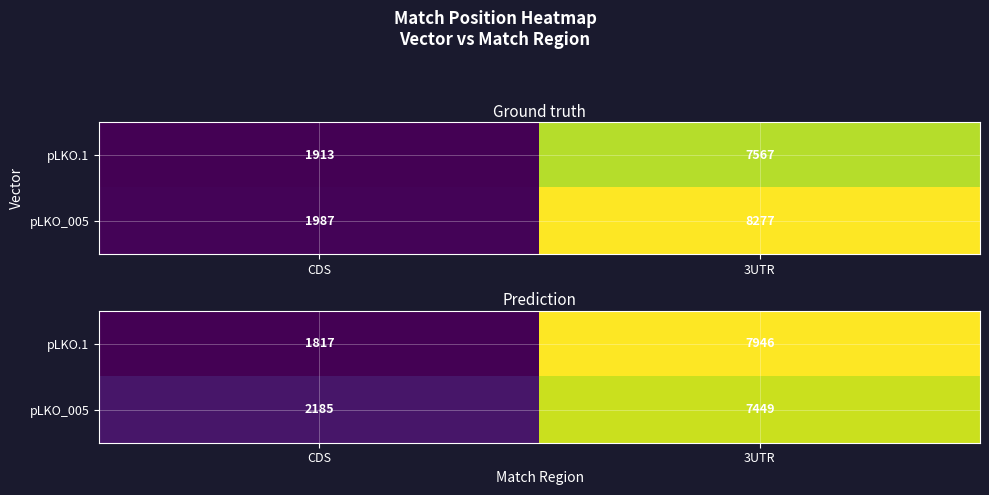

Which series changed the most between CDS and 3UTR?

pLKO.1